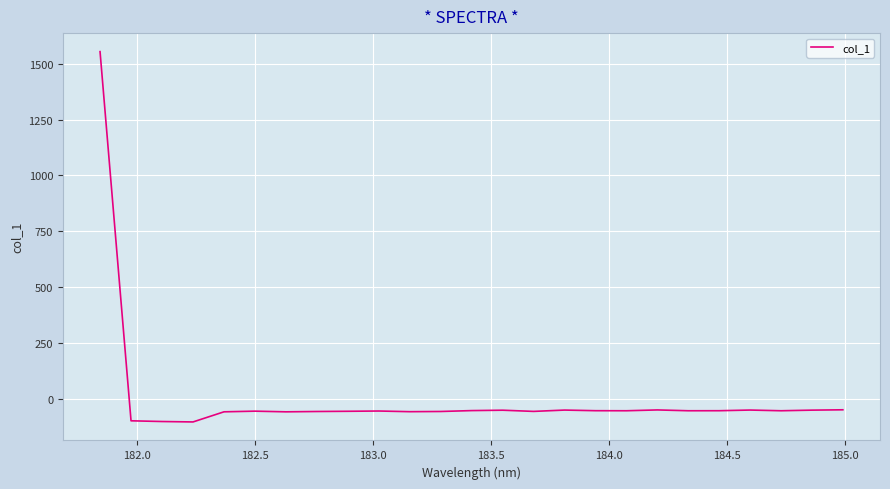

What is the difference between the maximum and minimum values?

1659.0